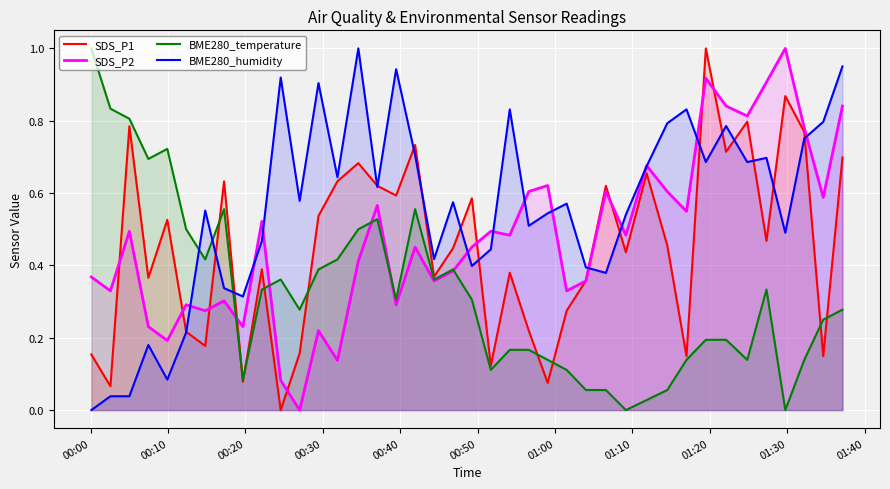

Which series has the largest total across all categories?

BME280_humidity